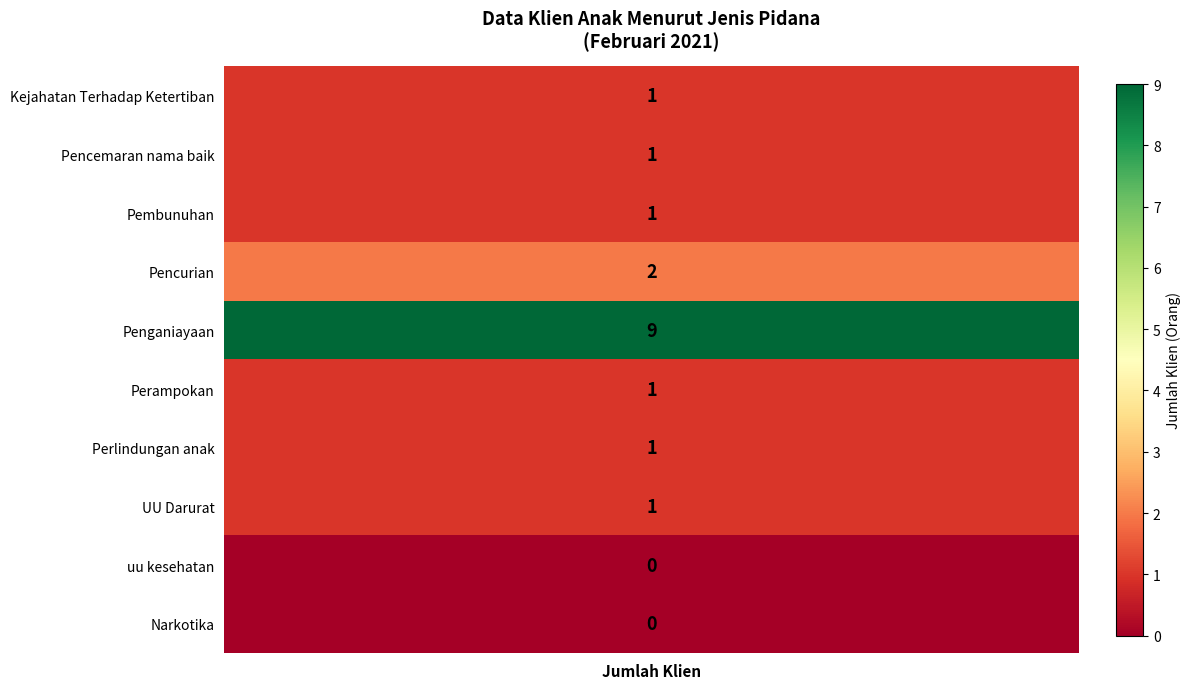

Reading left to right, what are all the values shown in this chart?

1	1	1	2	9	1	1	1	0	0